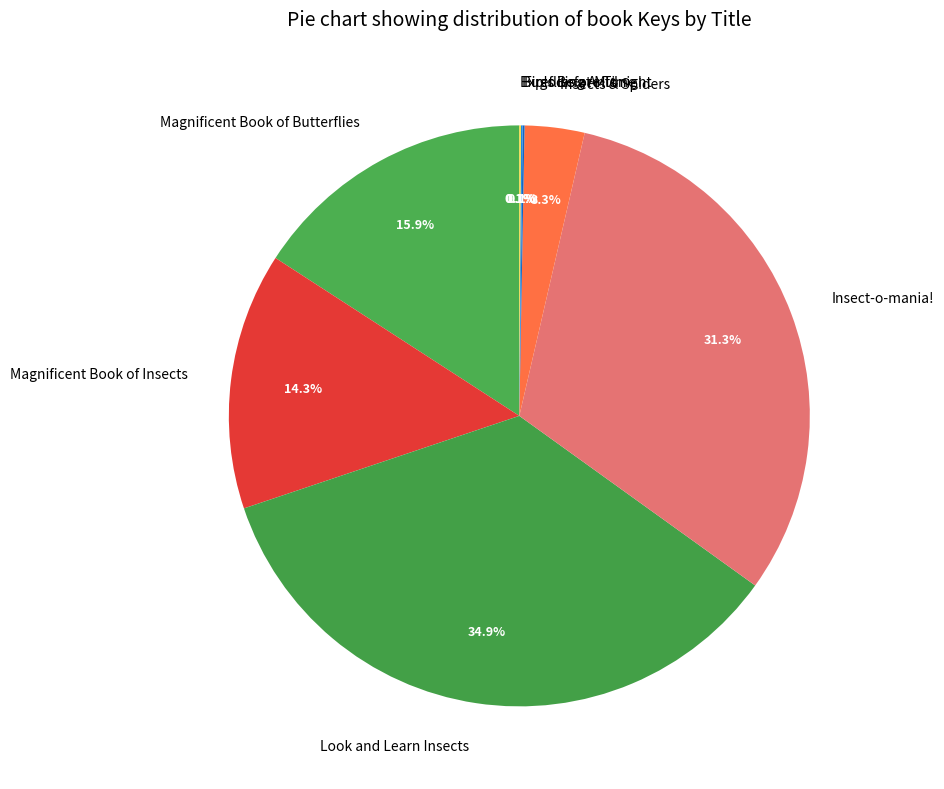

To the nearest percent, what is the difference between the largest and smallest slice percentages?

35%